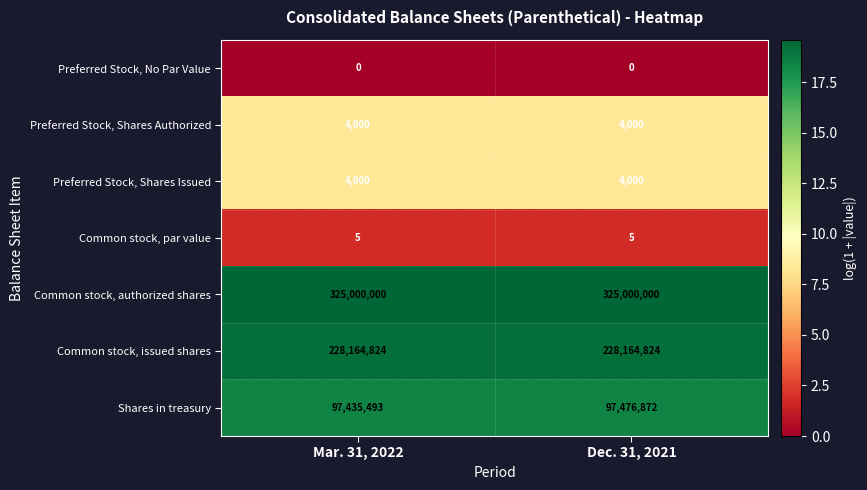

What is the highest value of the Common stock, issued shares series?

228164824